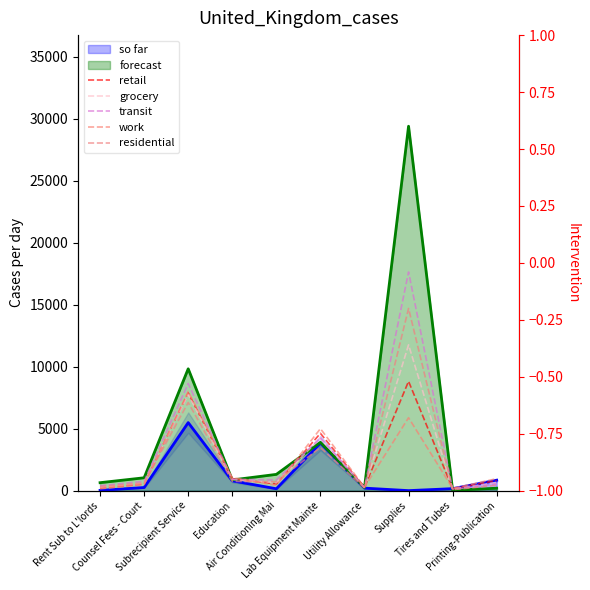

True or false: work has a value of 260.3 at Air Conditioning Mai.

False